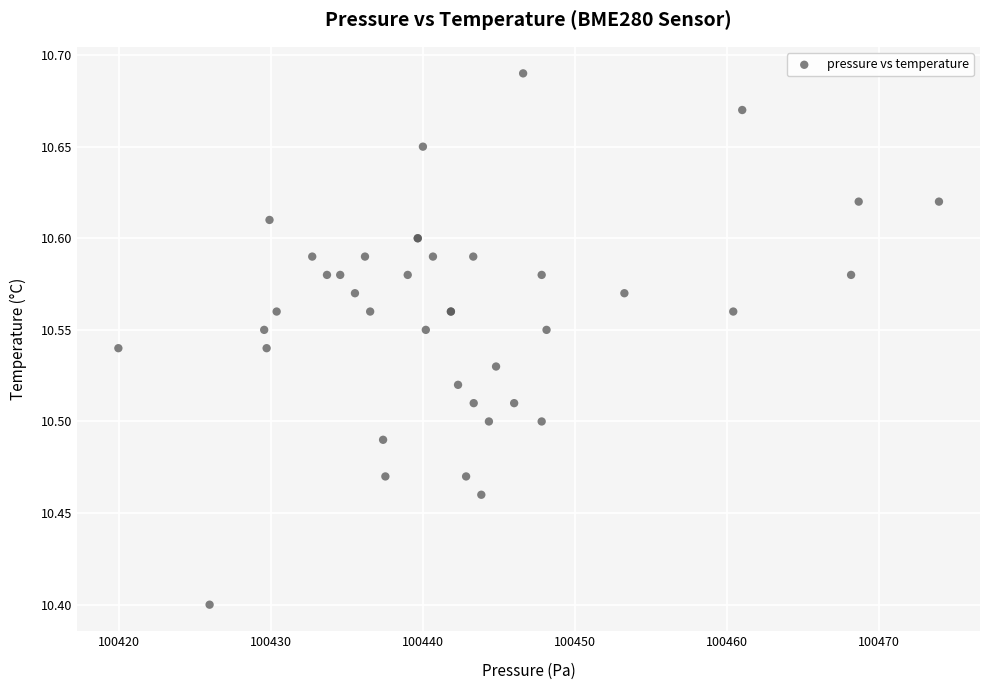

What Y value in the scatter plot is closest to 10?

10.4